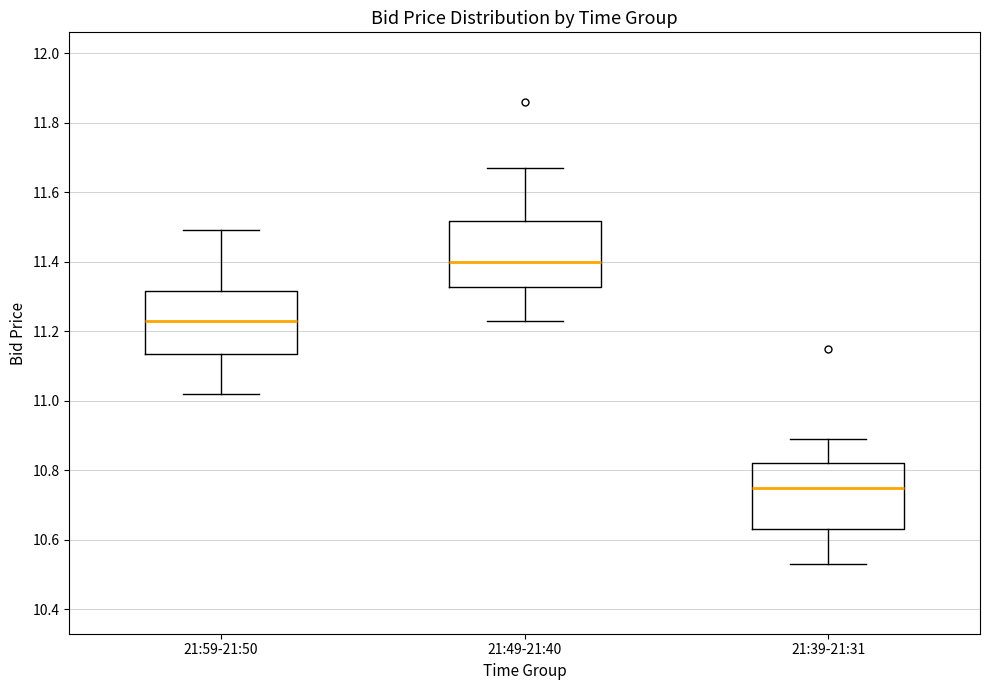

Reading left to right, read every box against the y-axis: the position of its median line, the range the box covers, and the ends of its whiskers. The values are not printed on the chart, so give them approximately, as read against the axis.

21:59-21:50: median 11.24, box 11.14 to 11.32, whiskers 11.02 to 11.50
21:49-21:40: median 11.40, box 11.32 to 11.52, whiskers 11.24 to 11.68
21:39-21:31: median 10.76, box 10.64 to 10.82, whiskers 10.54 to 10.90